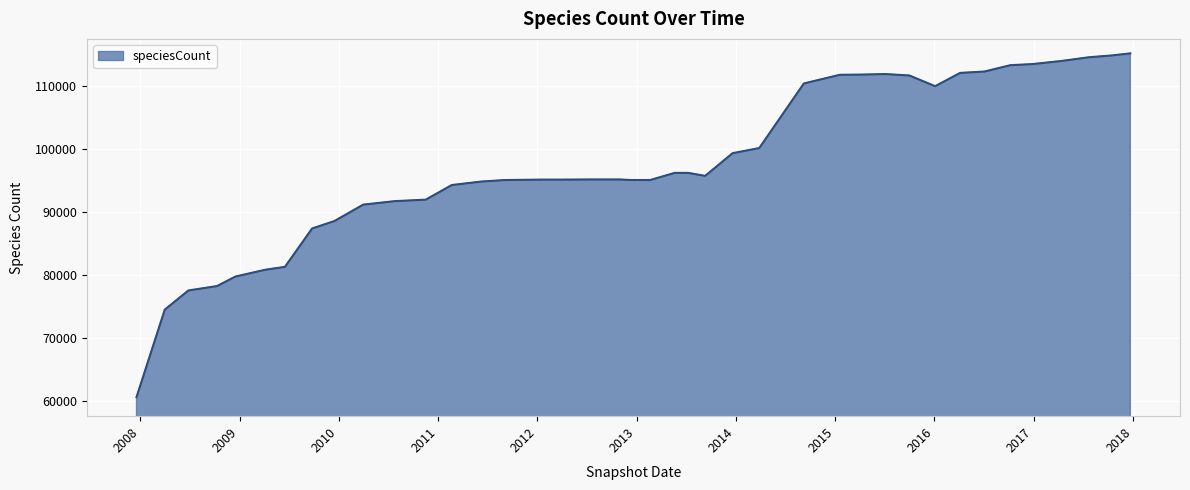

What is the minimum value shown in the chart?

60556